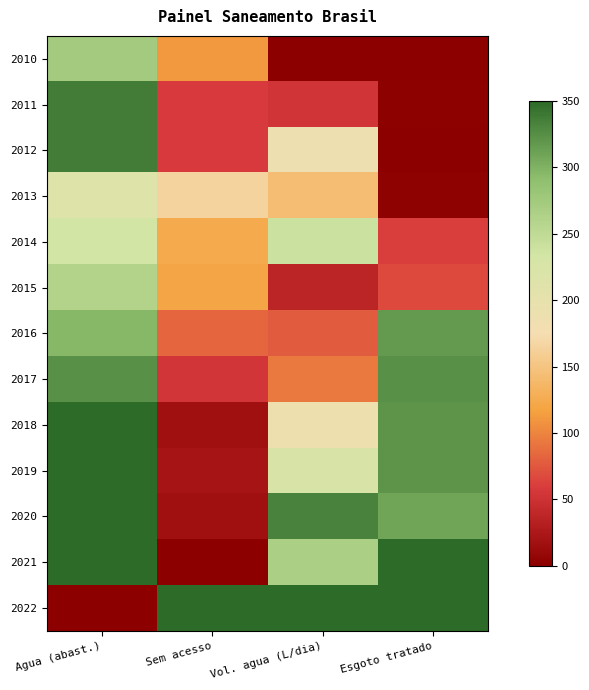

Which series has the largest total across all categories?

2022